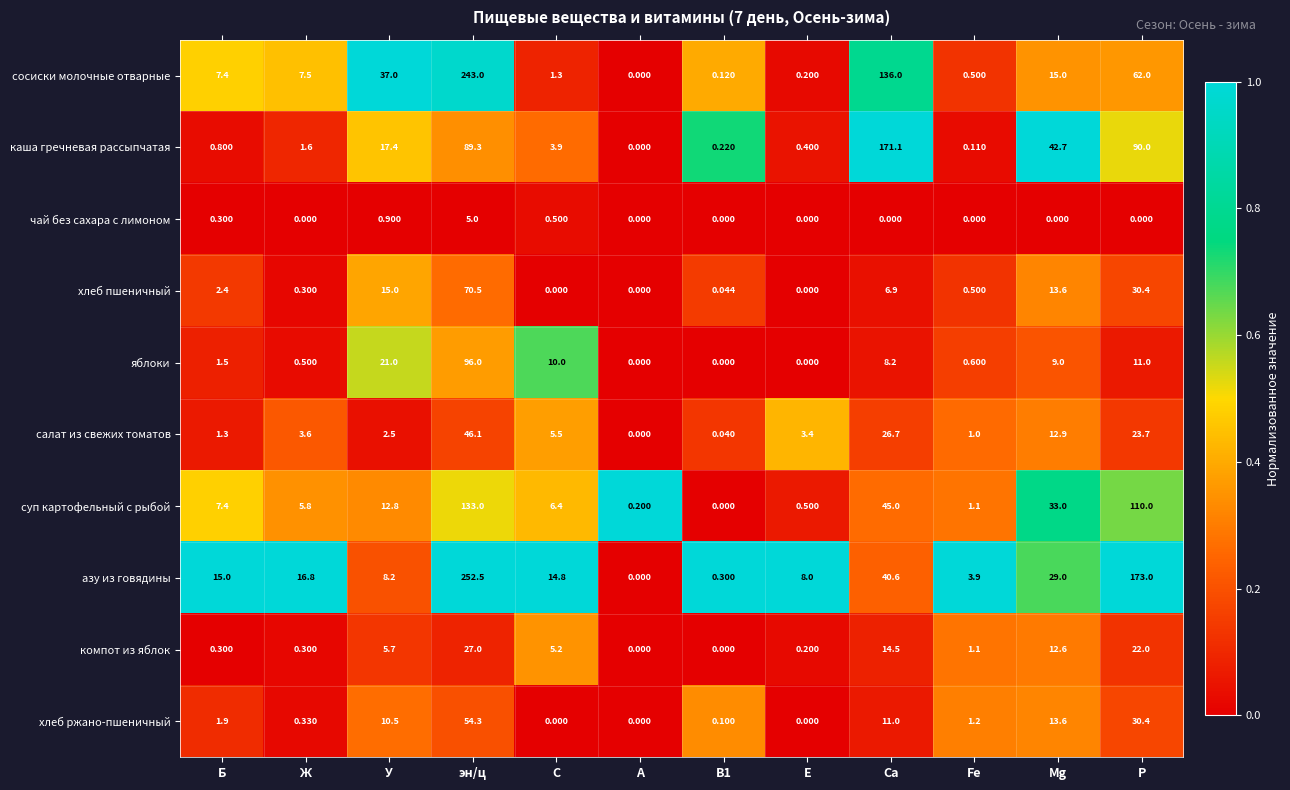

Which label corresponds to the largest value in the chart?

эн/ц